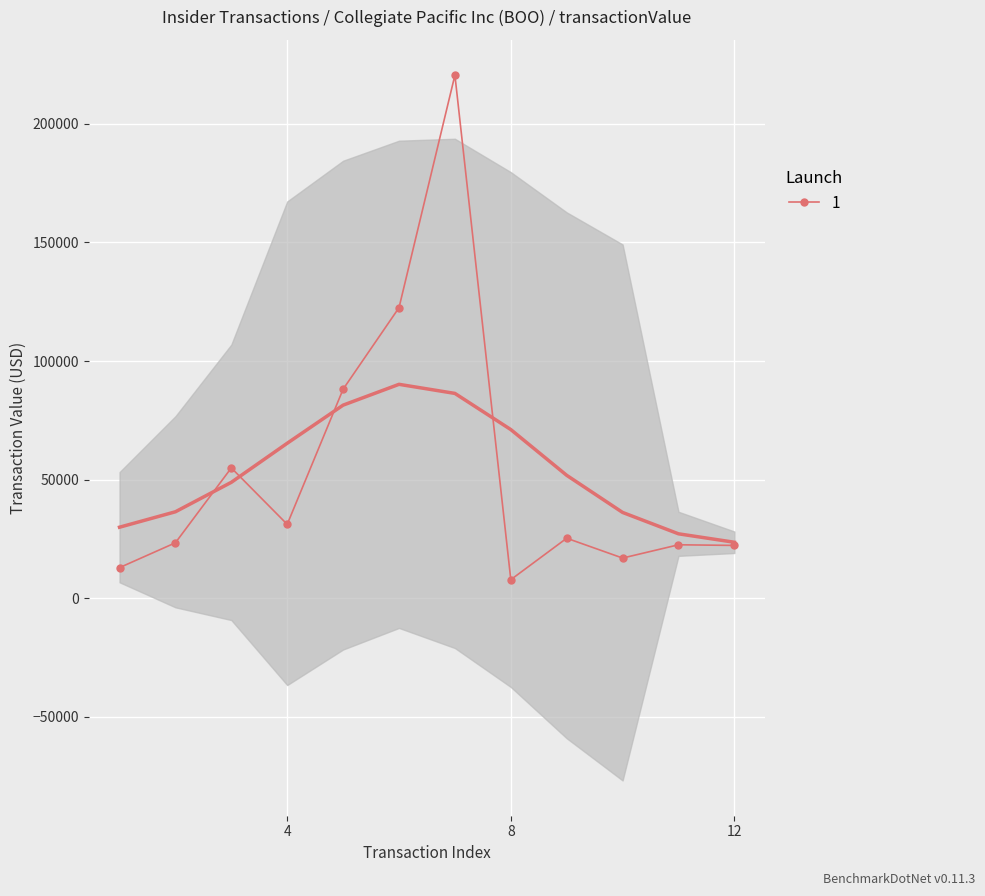

What is the lowest value of the 1 series?

7780